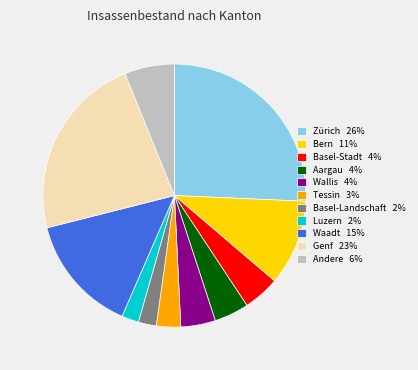

How many slices are in this pie chart?

11